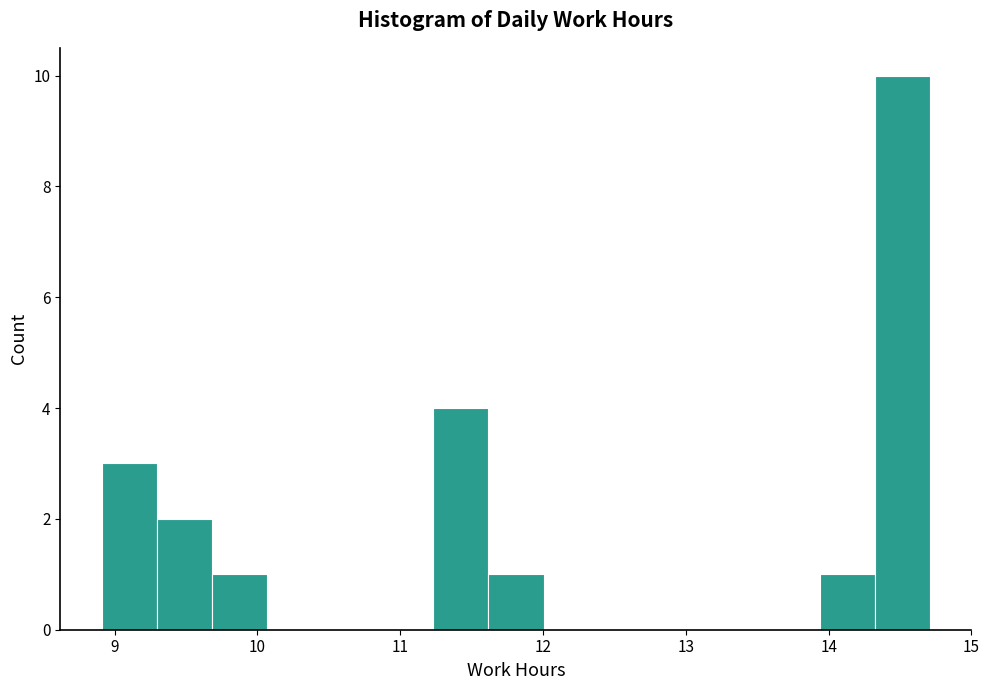

Read against the x-axis, roughly where is the centre of the tallest bar?

14.5